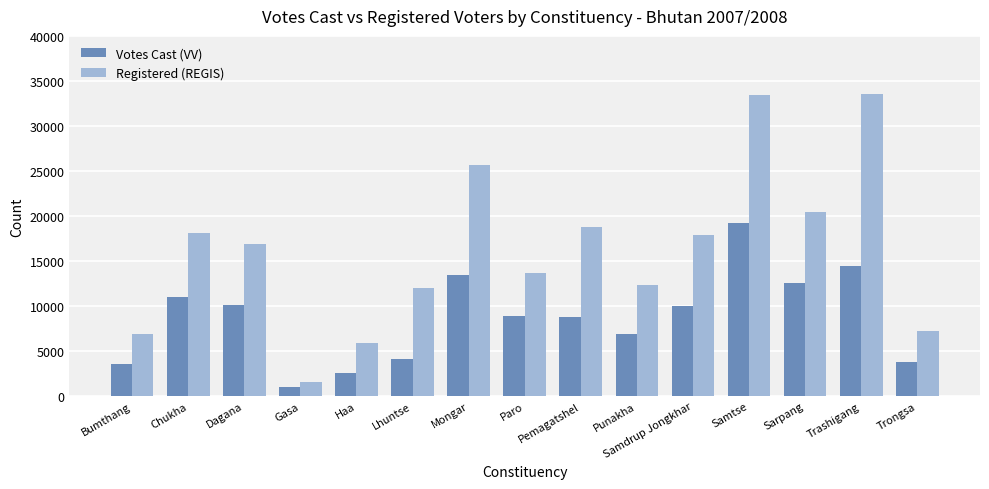

What is the minimum value shown in the chart?

972